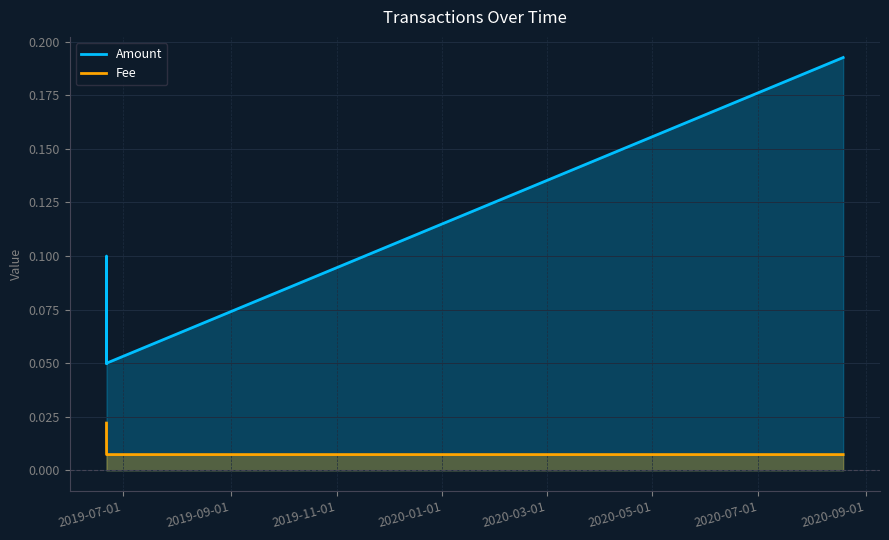

Which series has the largest total across all categories?

Amount